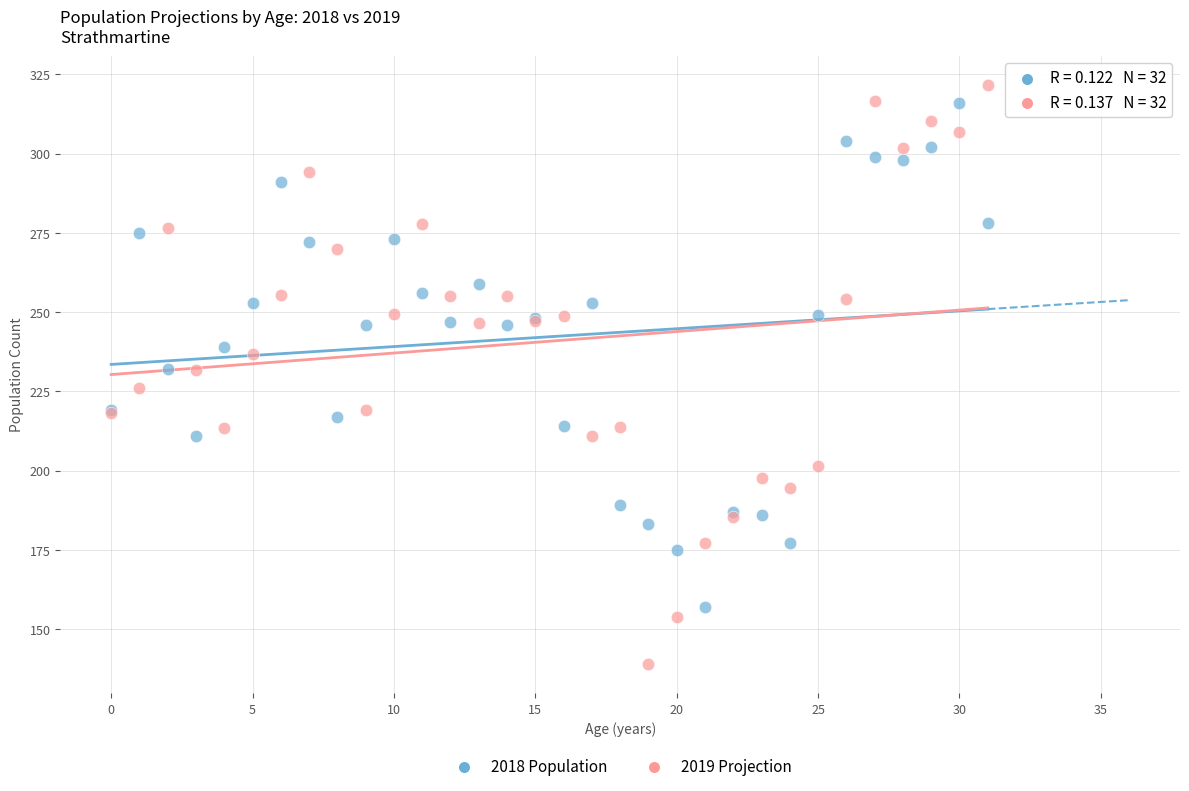

Which series has the largest Y range (max minus min)?

2019 Projection